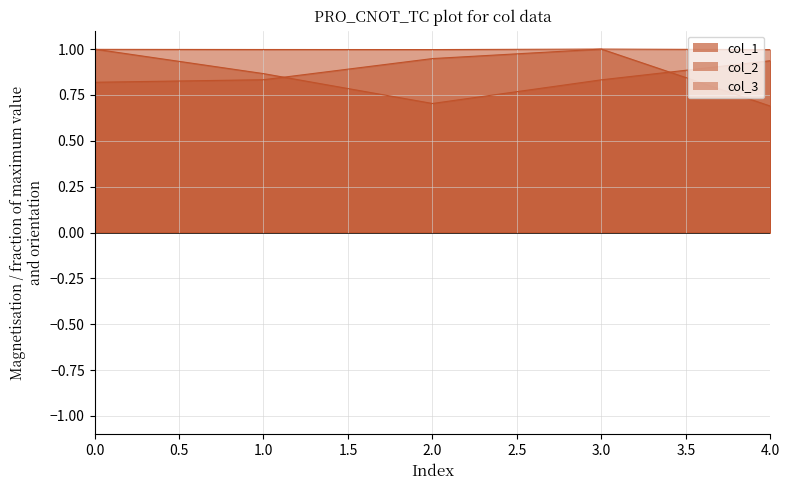

At which category does col_3 reach its first local peak?

3